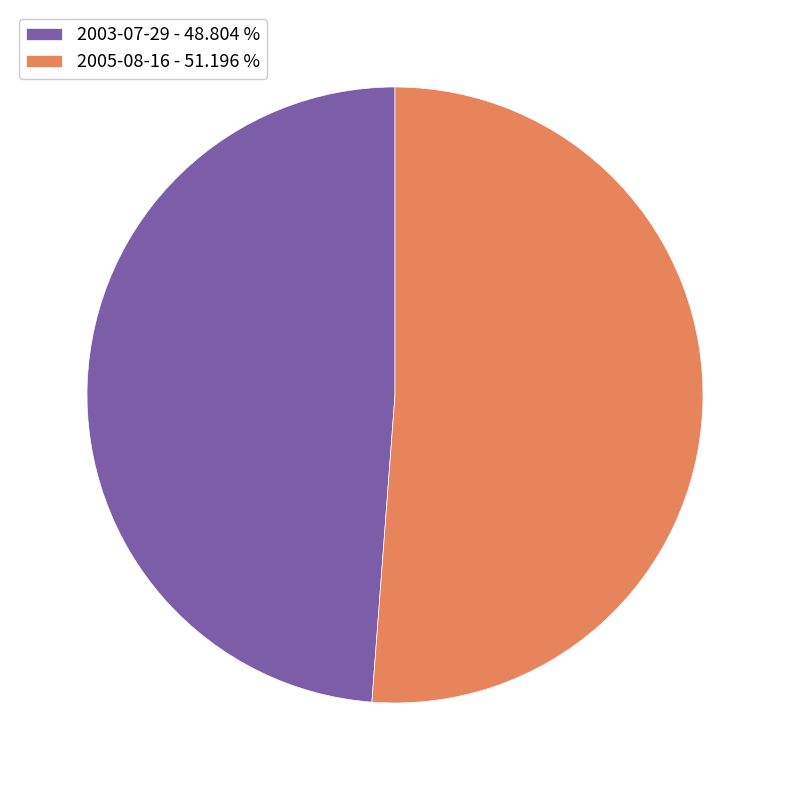

What is the majority slice?

2005-08-16